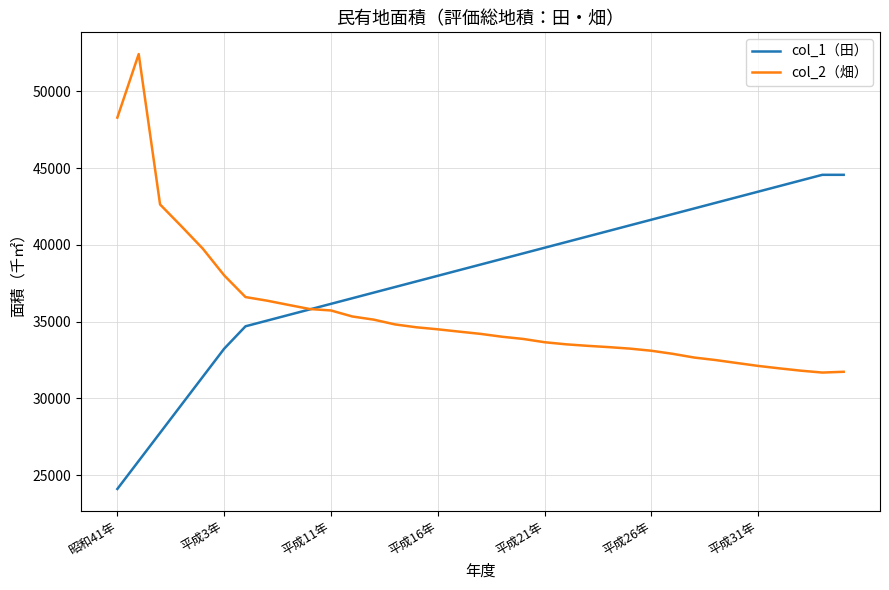

What is the minimum value for col_1（田）?

24108.0